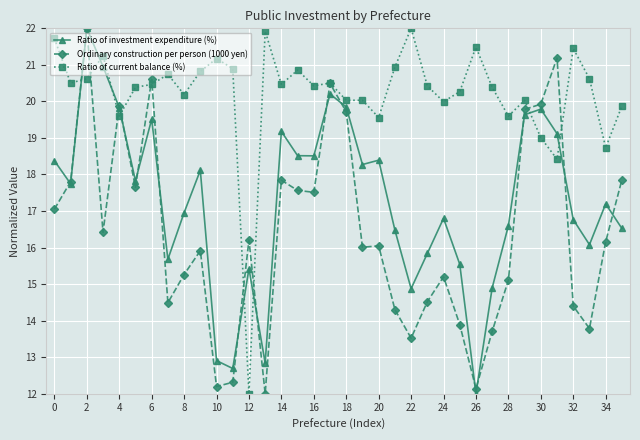

What is the value of the Ordinary construction per person (1000 yen) point at the 31st from the left?

19.9